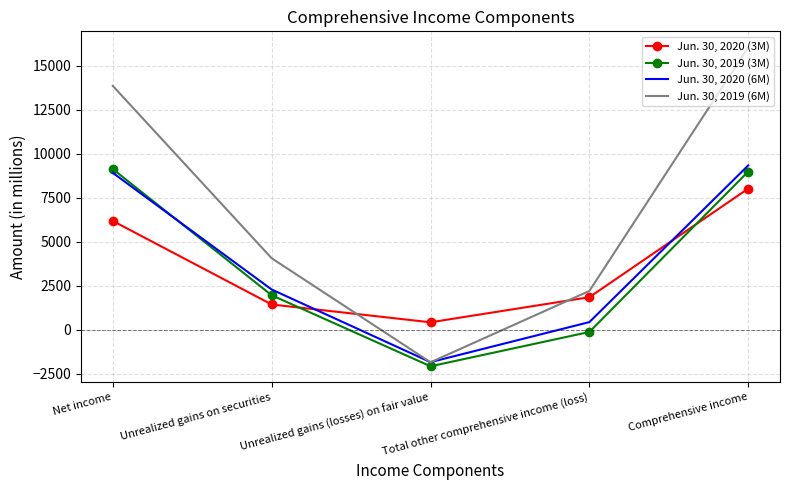

At how many categories does at least one series exceed 14379?

1